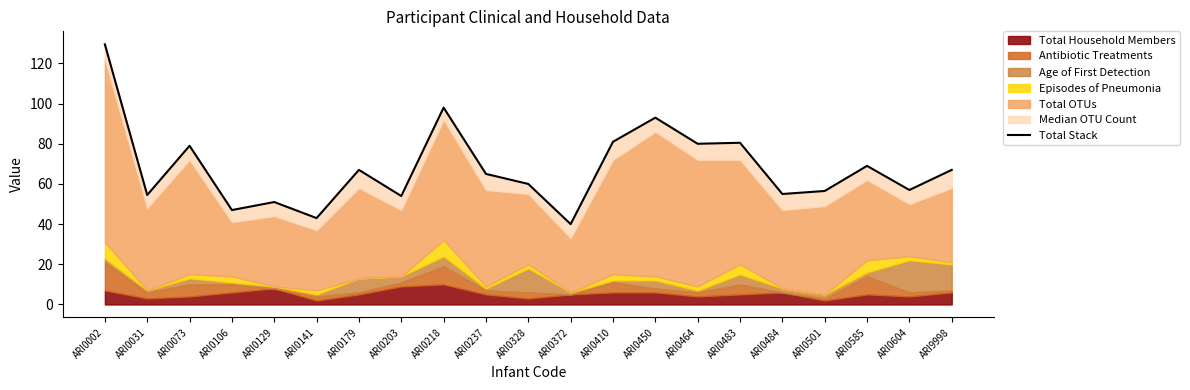

How many categories are shown in the chart?

21